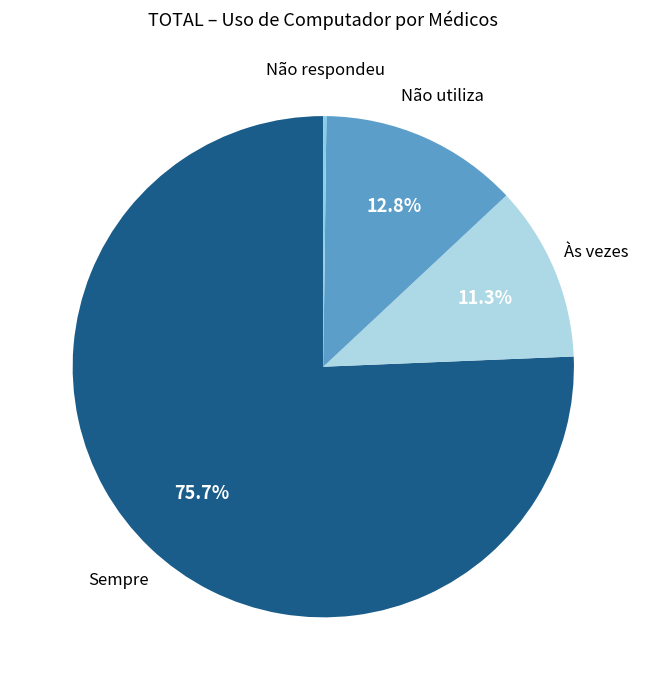

Does Não utiliza account for over 50% of the chart?

No